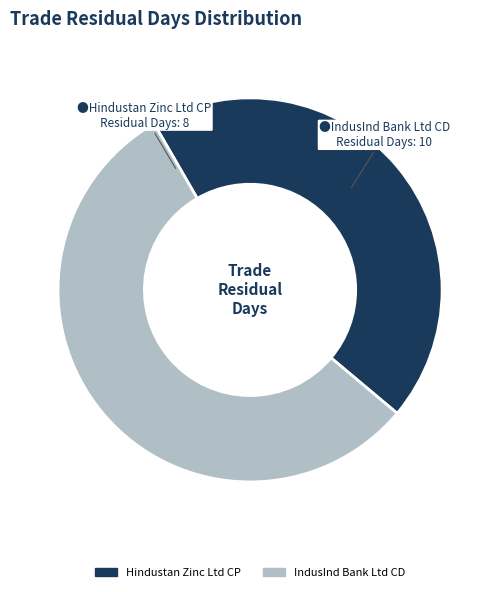

Which has a higher value, Hindustan Zinc Ltd CP or IndusInd Bank Ltd CD?

IndusInd Bank Ltd CD